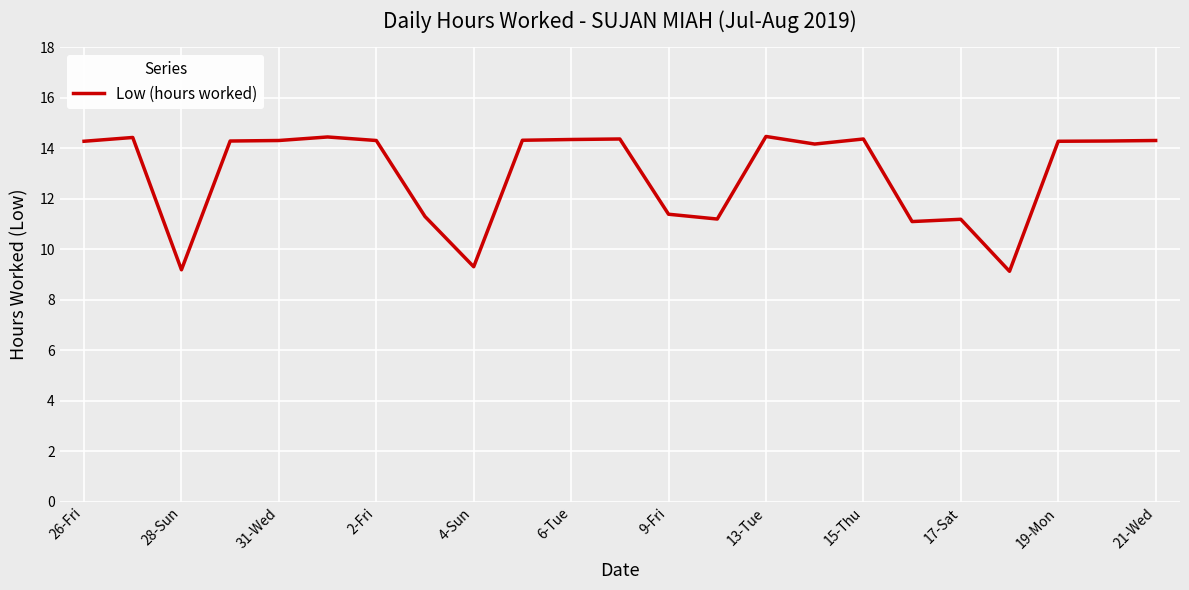

What is the maximum value shown in the chart?

14.5